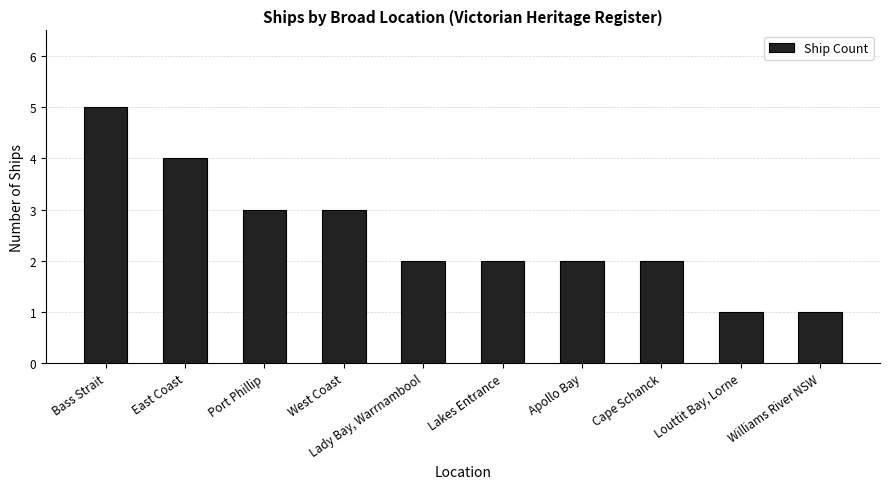

How many bars are there in total?

10